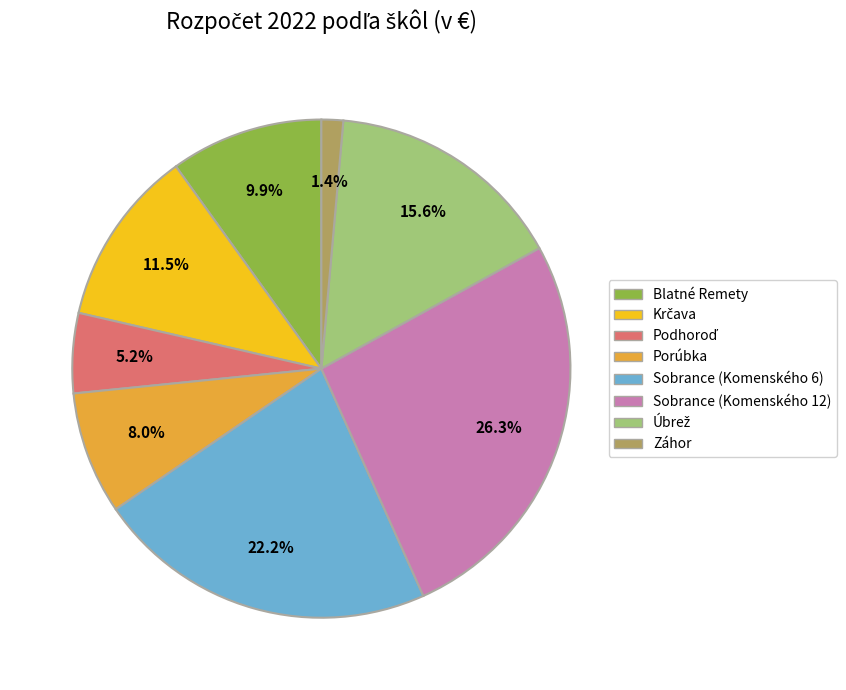

What is the total percentage of Porúbka and Záhor?

9.4%